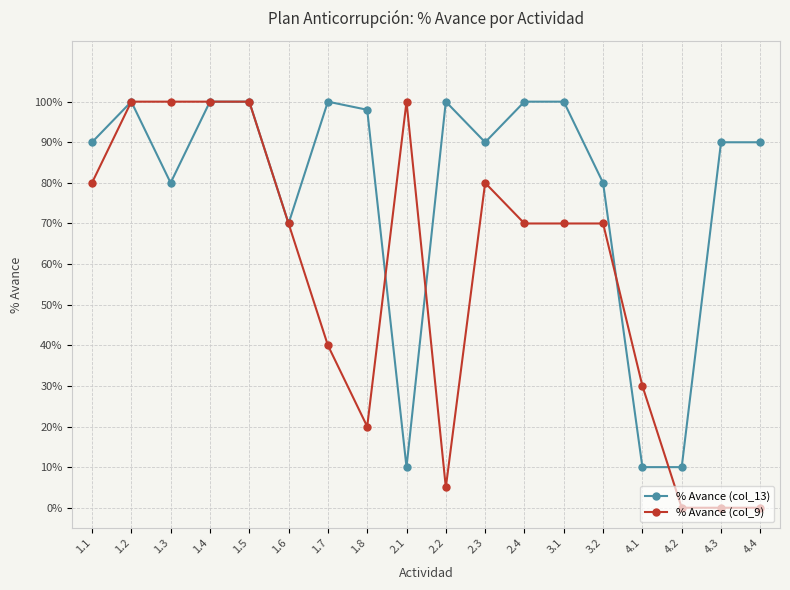

What is the difference between the % Avance (col_9) values at 1.6 and 4.1?

0.4